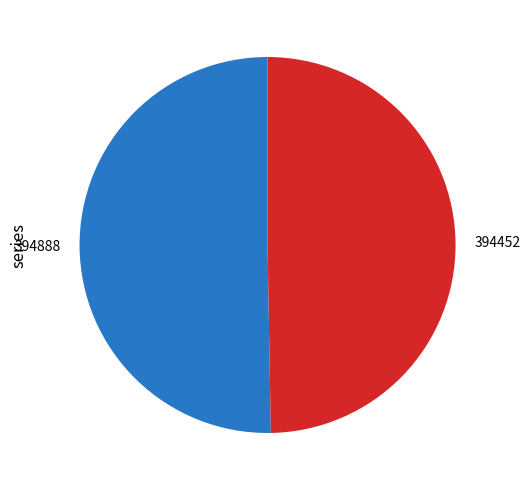

The 394888 slice represents 37% of the pie. True or false?

False